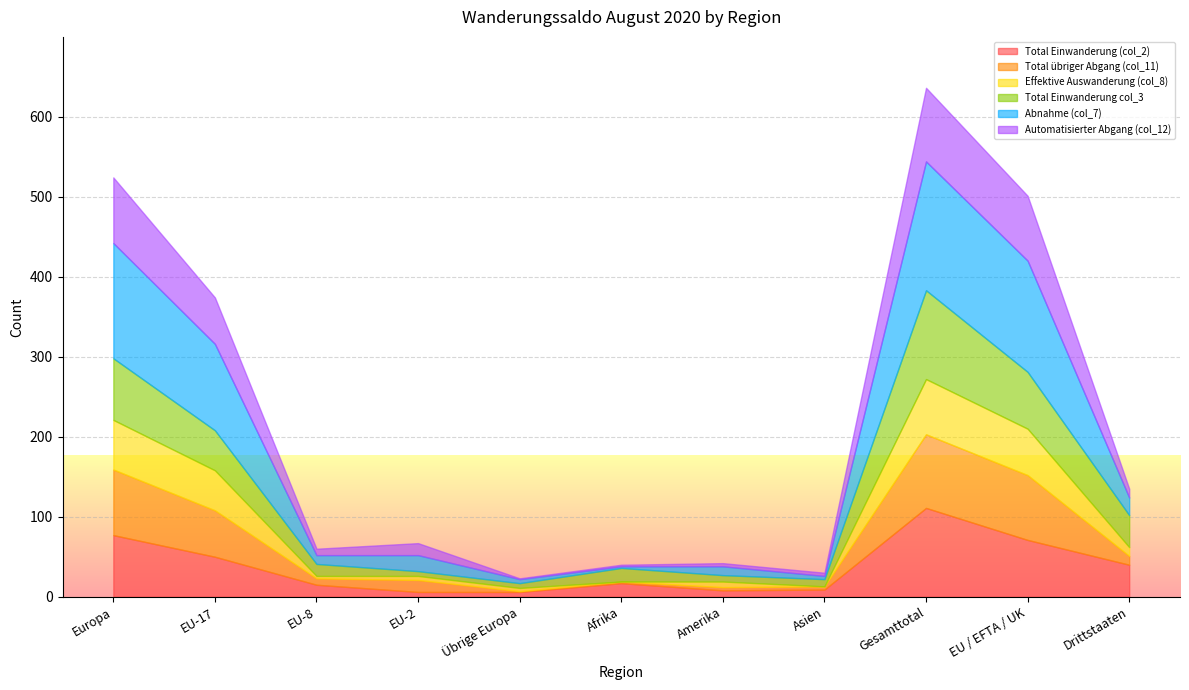

Which series has the largest range (max minus min)?

Abnahme (col_7)